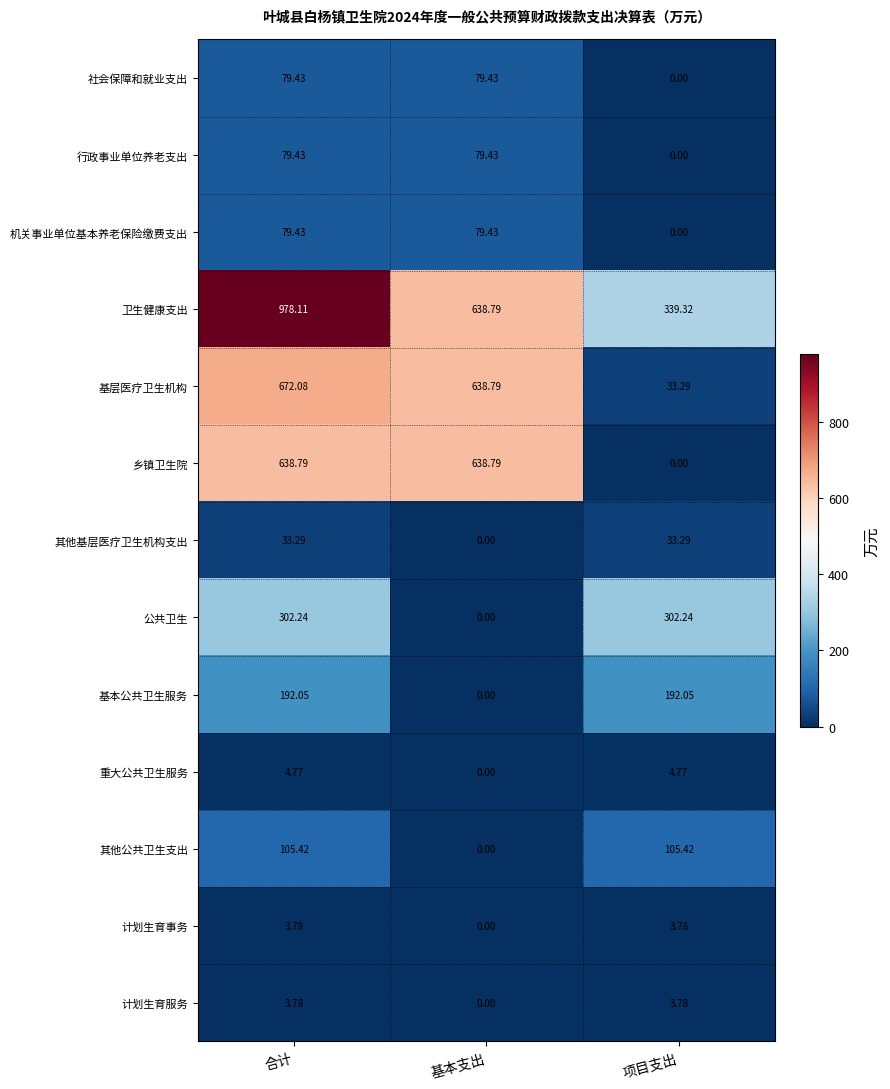

Where is 基层医疗卫生机构 nearest to the value 352?

基本支出